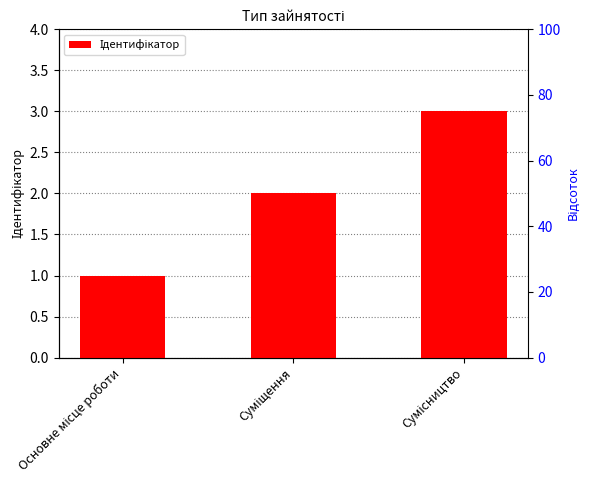

How many values are between 1 and 3?

3